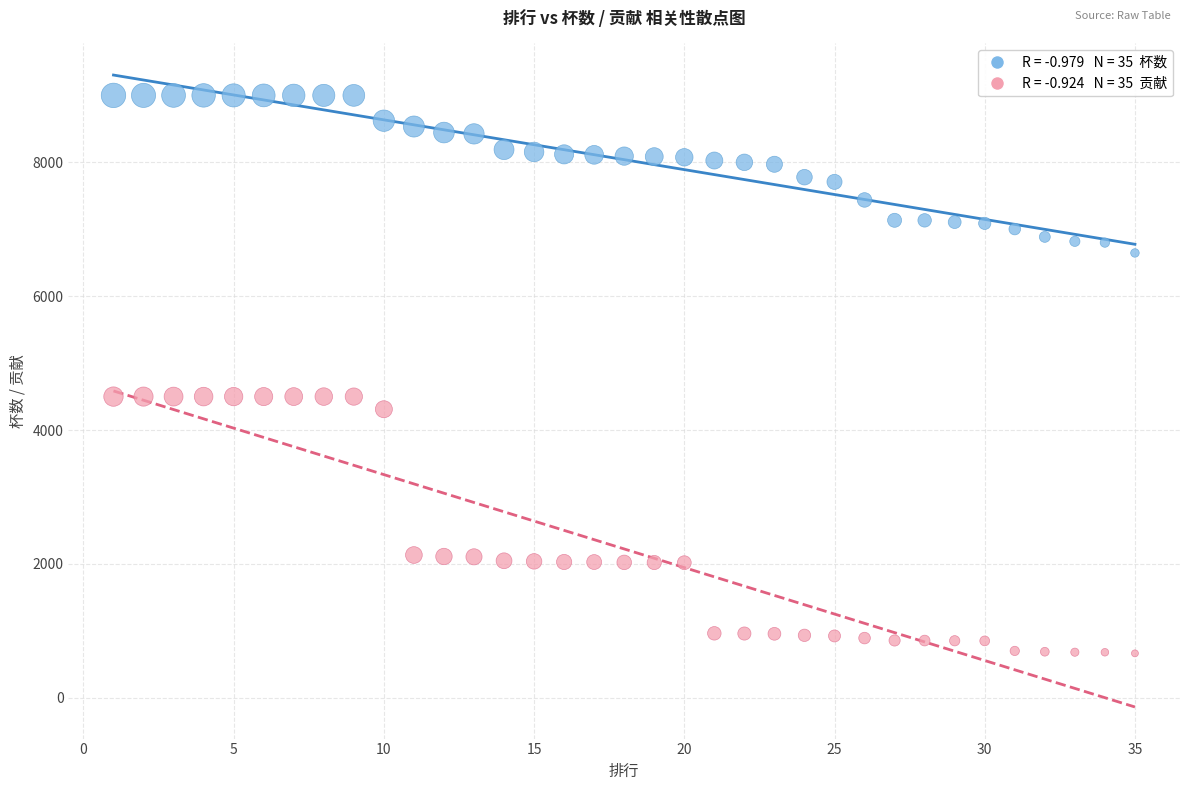

Across all data points, what is the range of Y values (max minus min)?

8336